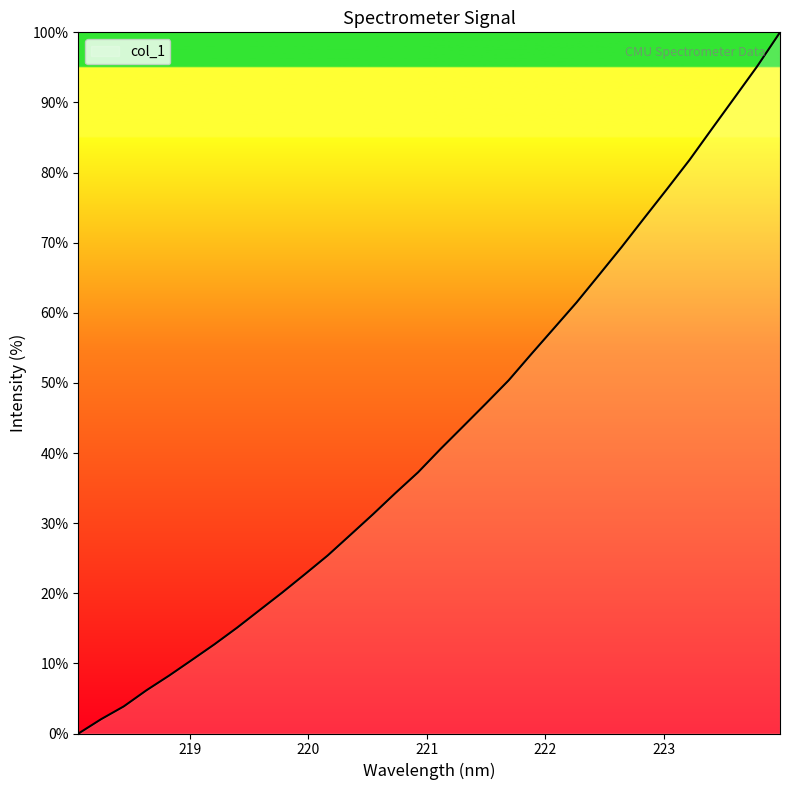

What is the difference between the second highest and second lowest values?

93.2